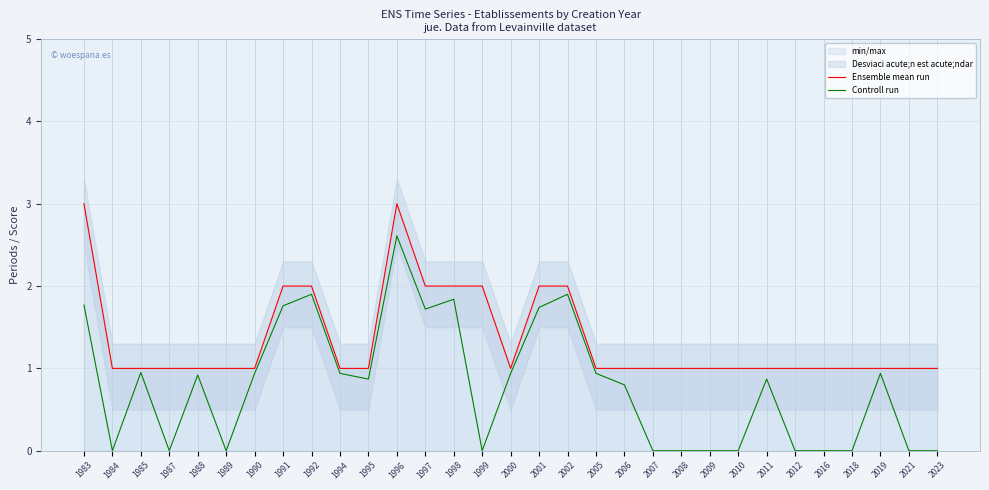

What is the difference between the maximum and minimum values in the Ensemble mean run series?

2.0